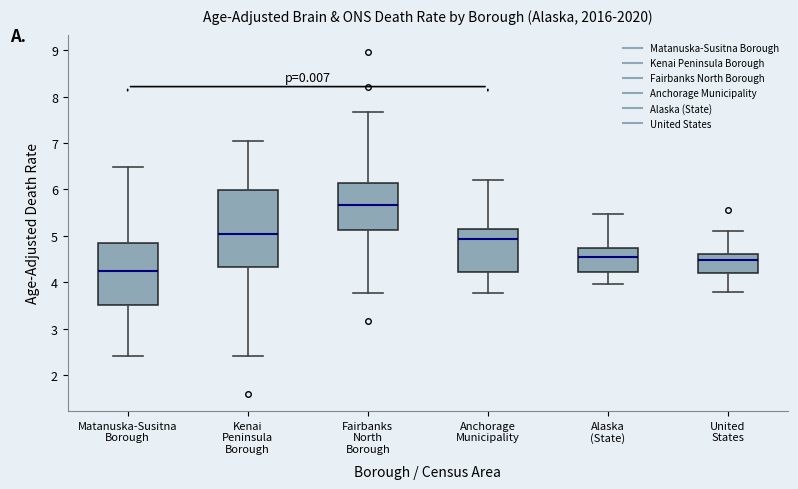

Reading left to right, transcribe this box plot: for each box, give where its median line is, the range the box spans, and where its two whiskers end, as read against the y-axis. The values are not printed on the chart, so give them approximately, as read against the axis.

Matanuska-Susitna Borough: median 4.2, box 3.5 to 4.9, whiskers 2.4 to 6.5
Kenai Peninsula Borough: median 5.0, box 4.3 to 6.0, whiskers 2.4 to 7.0
Fairbanks North Borough: median 5.7, box 5.1 to 6.1, whiskers 3.8 to 7.7
Anchorage Municipality: median 4.9, box 4.2 to 5.1, whiskers 3.8 to 6.2
Alaska (State): median 4.5, box 4.2 to 4.7, whiskers 4.0 to 5.5
United States: median 4.5, box 4.2 to 4.6, whiskers 3.8 to 5.1